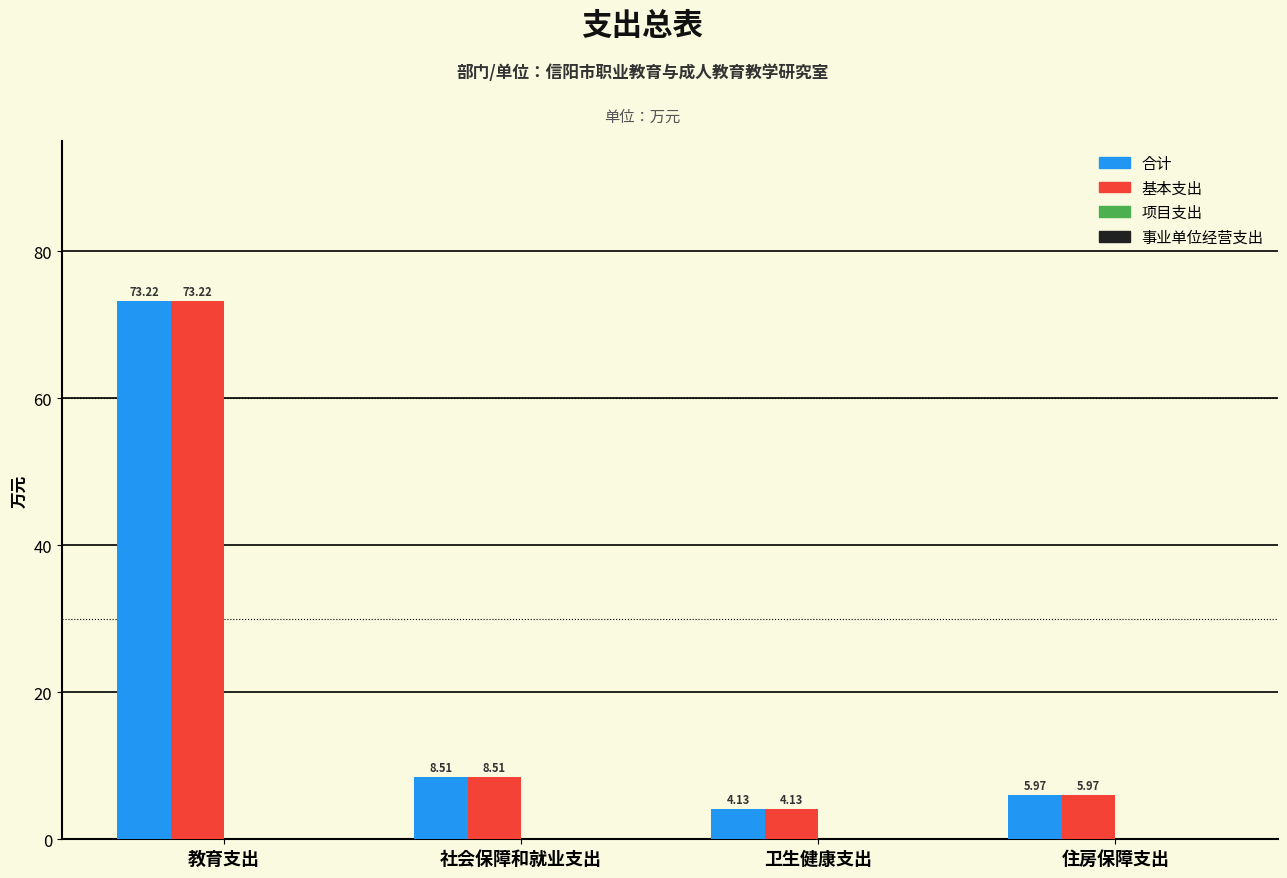

Does the chart contain any negative values?

No